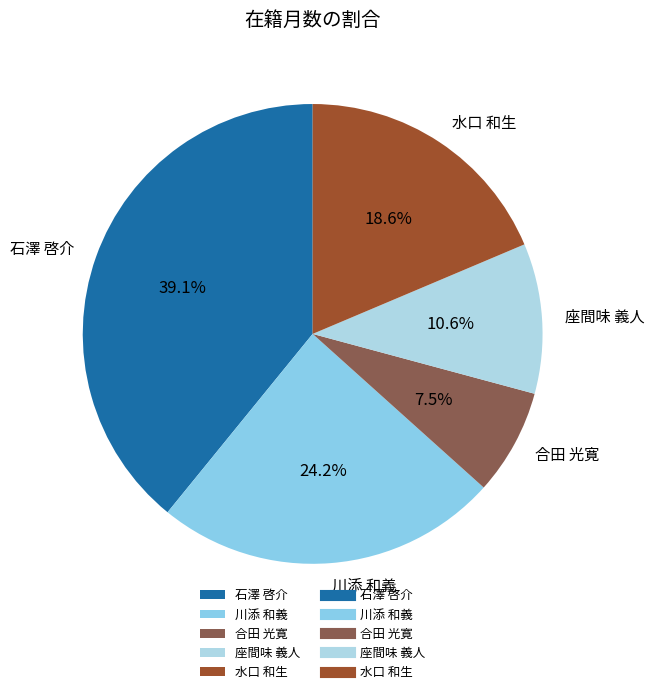

To the nearest percent, what is the average slice percentage?

20%